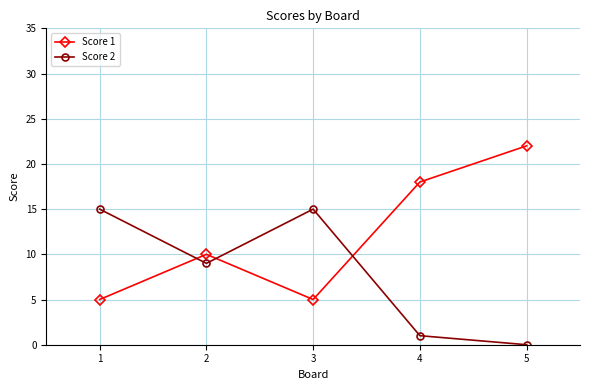

Reading left to right, list all the values displayed in this chart.

Score 1: 5	10	5	18	22
Score 2: 15	9	15	1	0